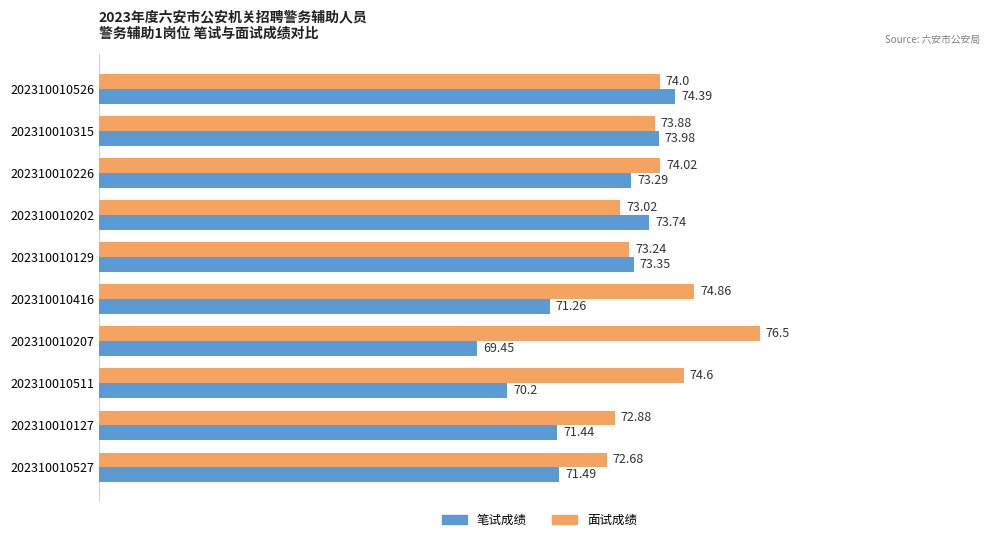

Is the value of 面试成绩 at 202310010315 greater than the value of 笔试成绩 at 202310010511?

Yes